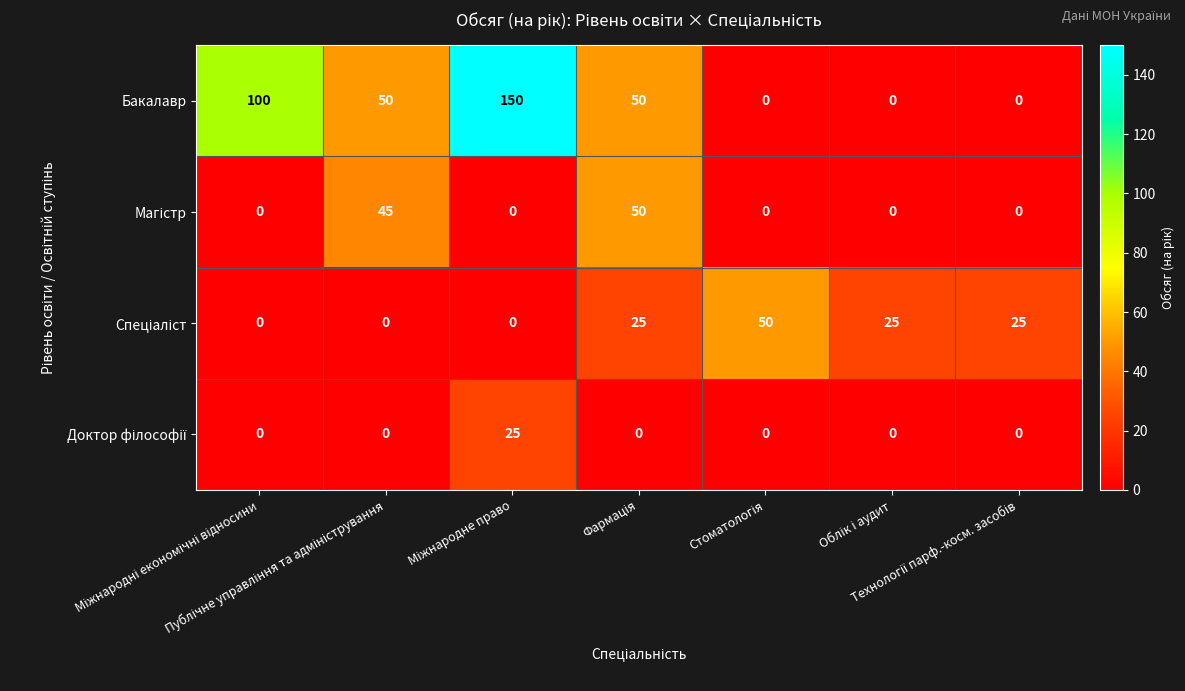

What is the difference between the maximum and second lowest values in the Бакалавр series?

150